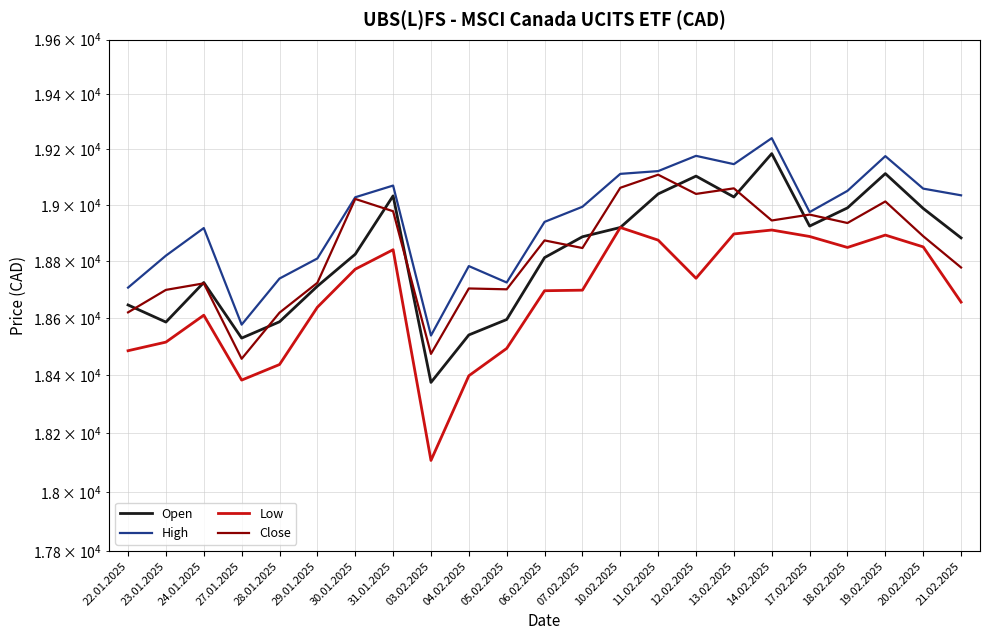

At which label does Close first exceed 18873?

30.01.2025